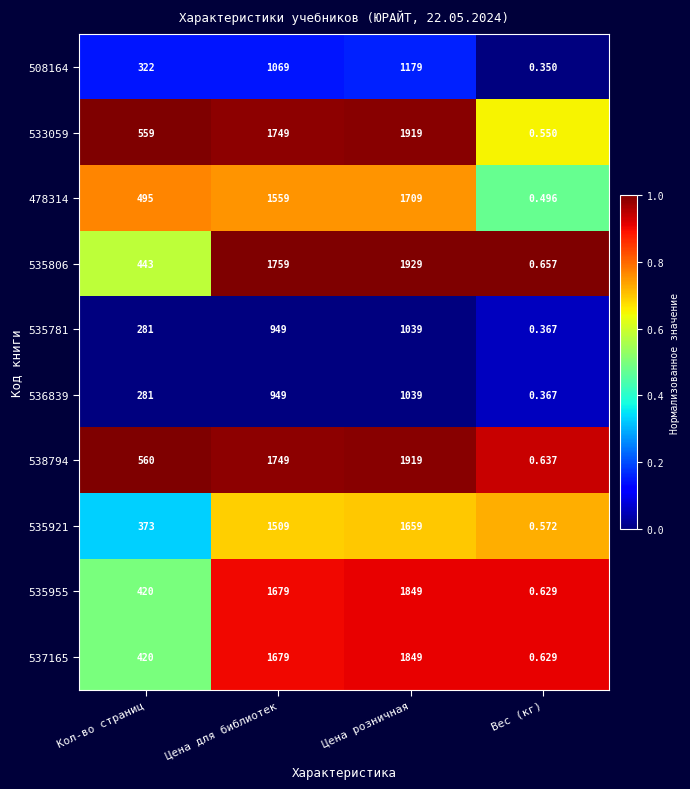

Is the value of 536839 at Кол-во страниц greater than the value of 535781 at Цена розничная?

No